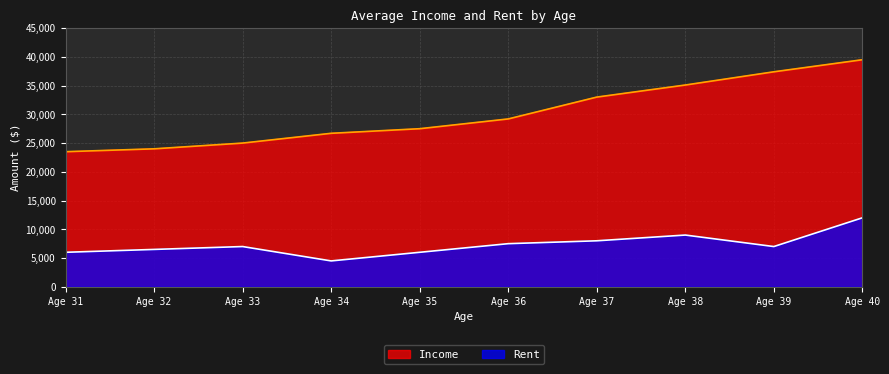

List the series in order of their peak value, highest first.

Income, Rent